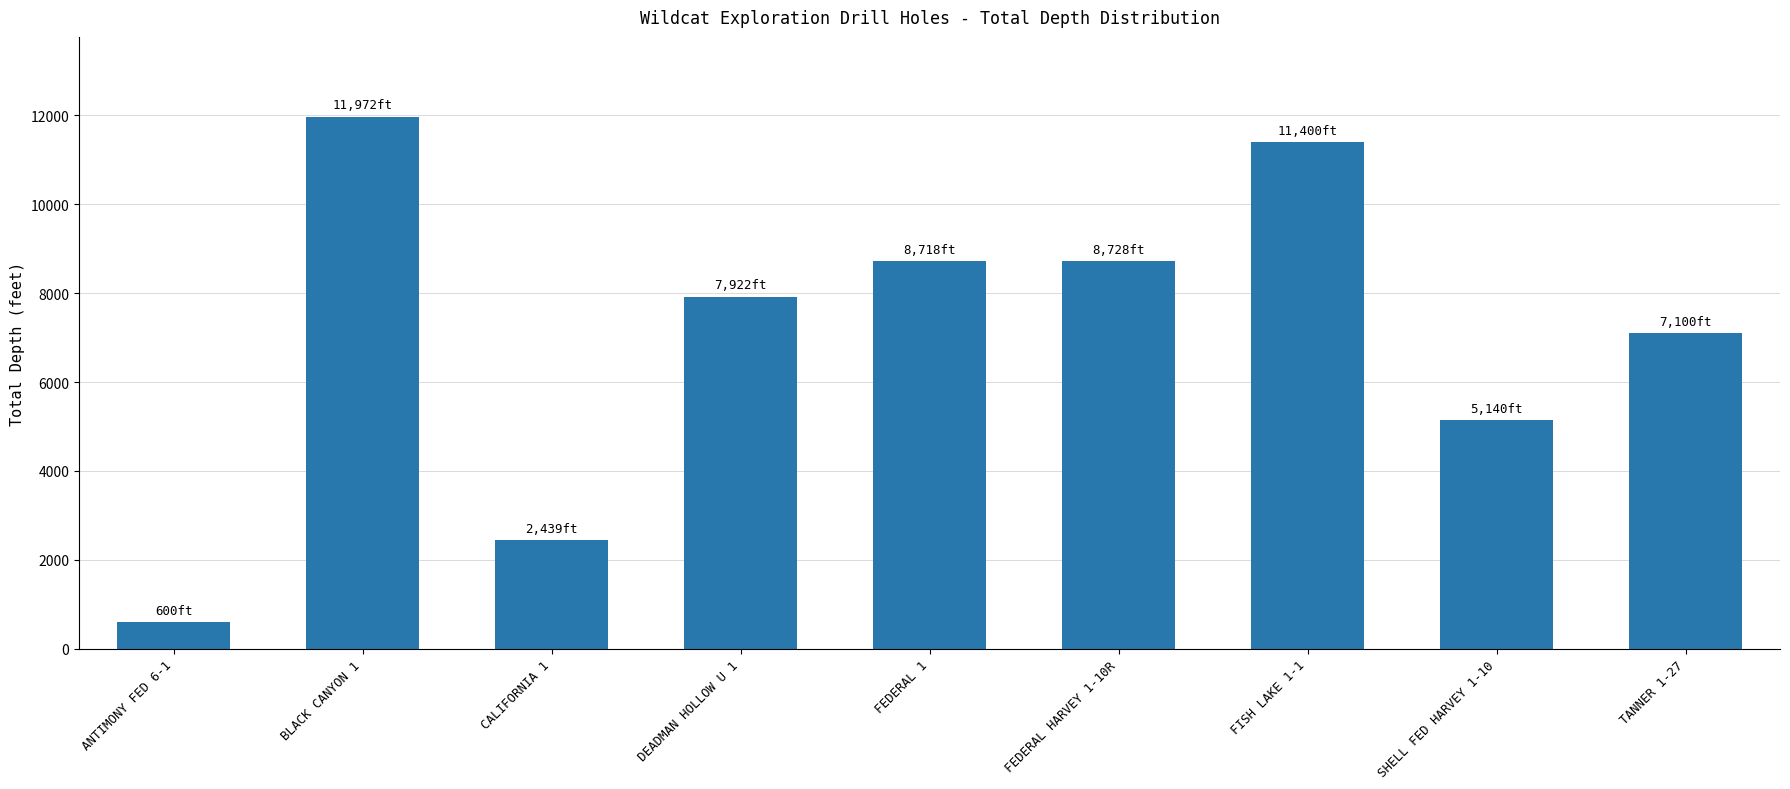

What is the difference between the values at DEADMAN HOLLOW U 1 and FEDERAL HARVEY 1-10R?

806